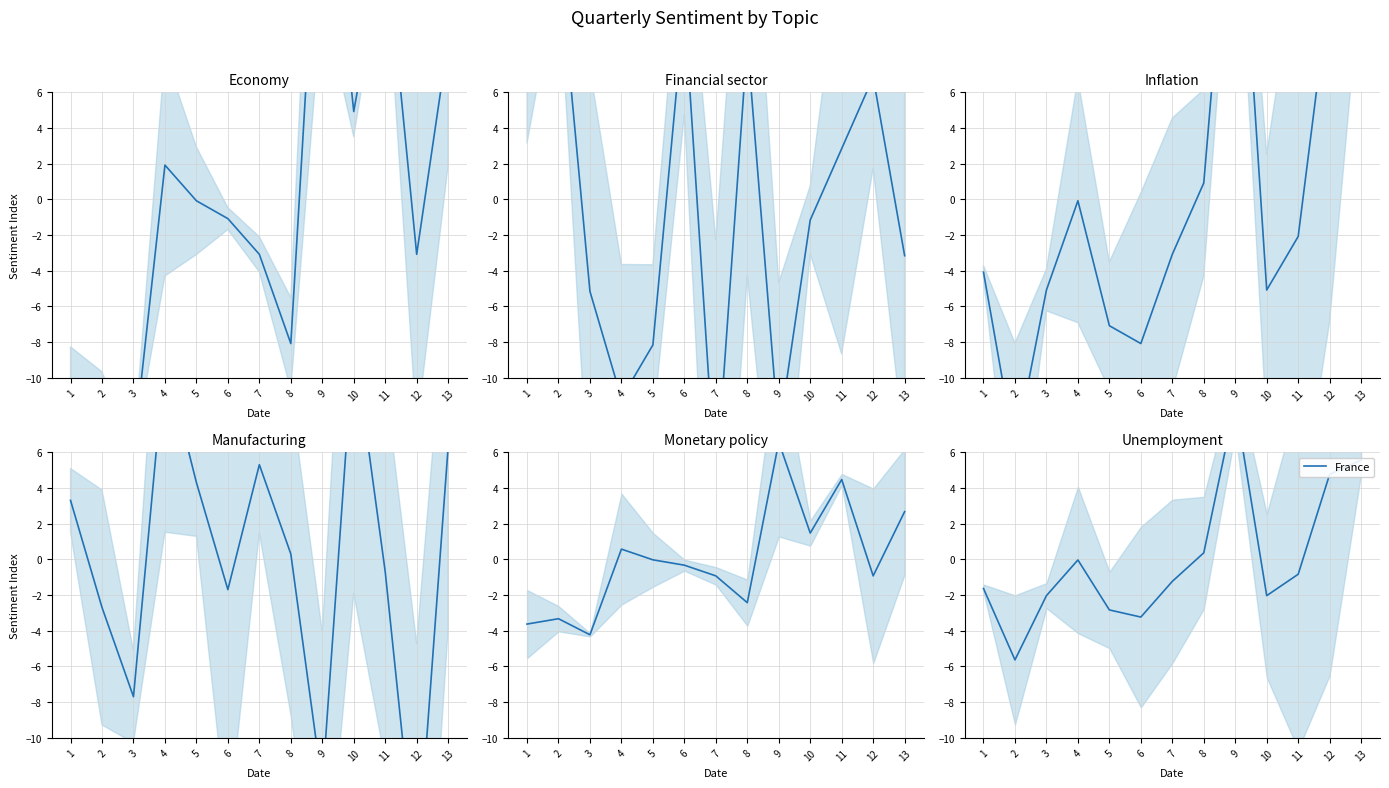

How many values are below -1?

7